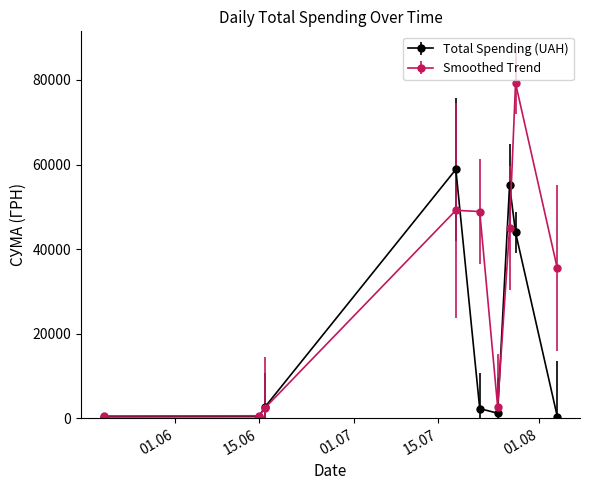

What is the greatest value displayed?

79238.7